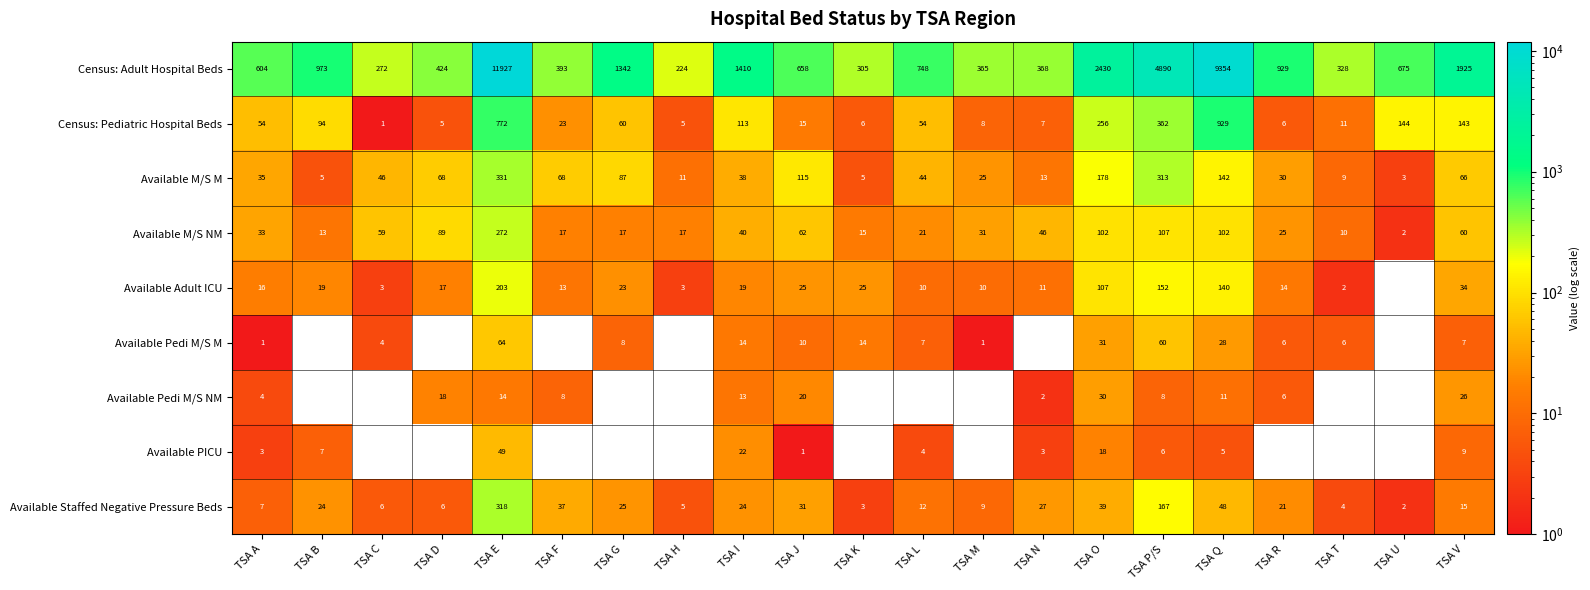

Is it true that Available Staffed Negative Pressure Beds equals 3 at TSA H?

False